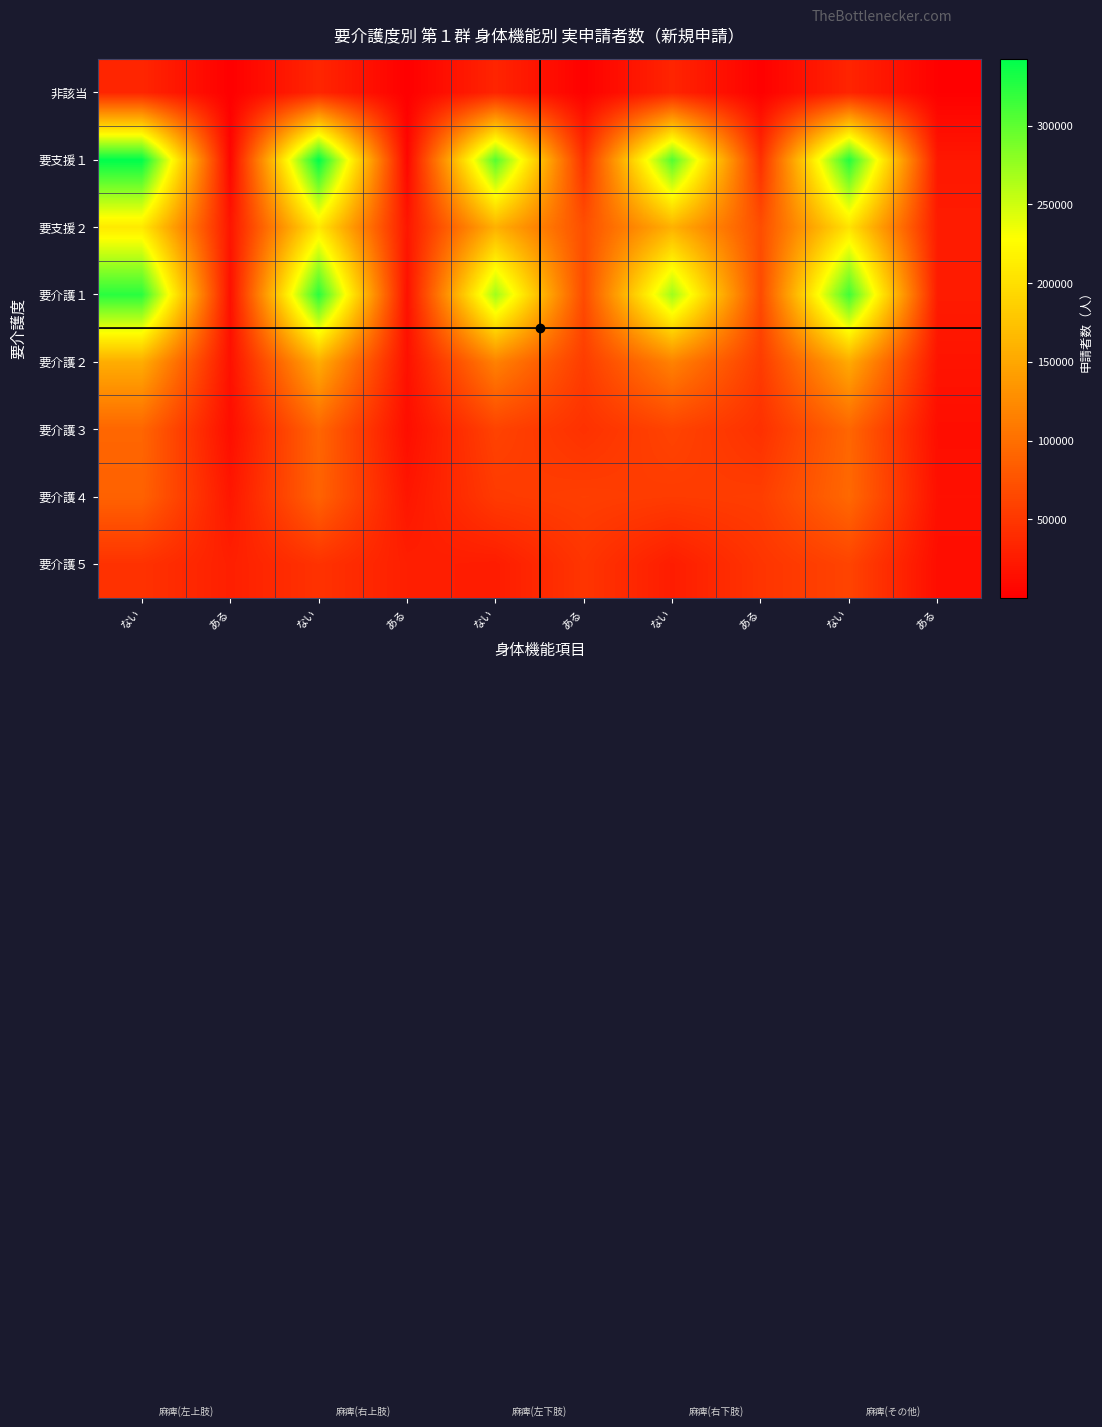

What is the total value across all series at ない?

1291940